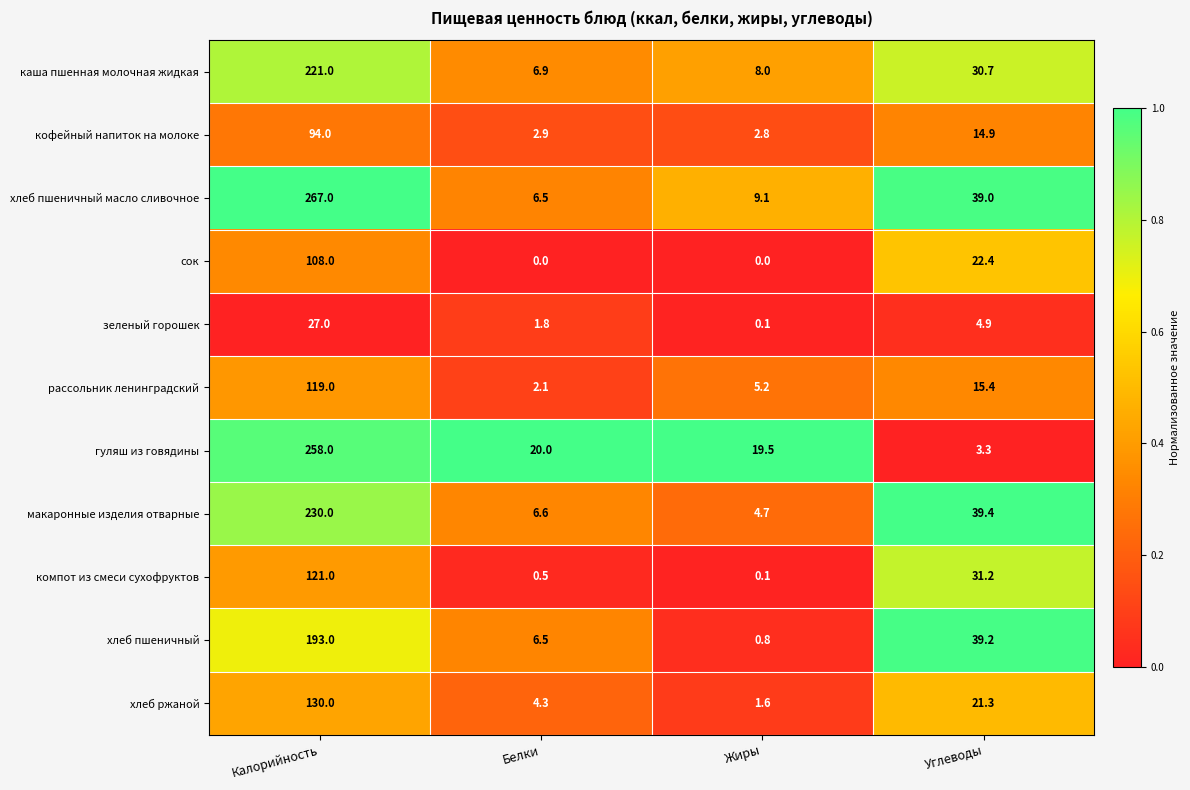

List the series in order of their peak value, lowest first.

зеленый горошек, кофейный напиток на молоке, сок, рассольник ленинградский, компот из смеси сухофруктов, хлеб ржаной, хлеб пшеничный, каша пшенная молочная жидкая, макаронные изделия отварные, гуляш из говядины, хлеб пшеничный масло сливочное